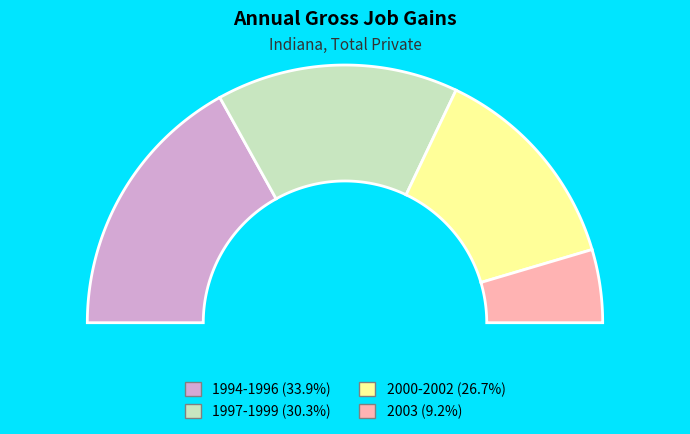

Is 1998 the majority of the pie?

No